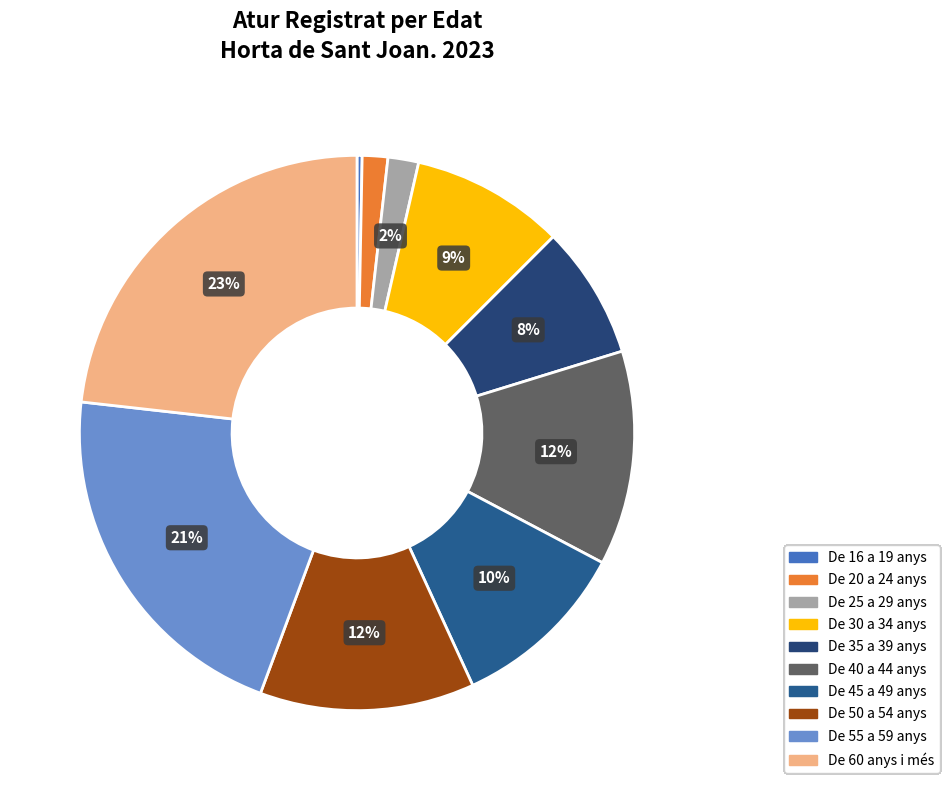

To the nearest percent, what is the difference between the largest and smallest slice percentages?

23%